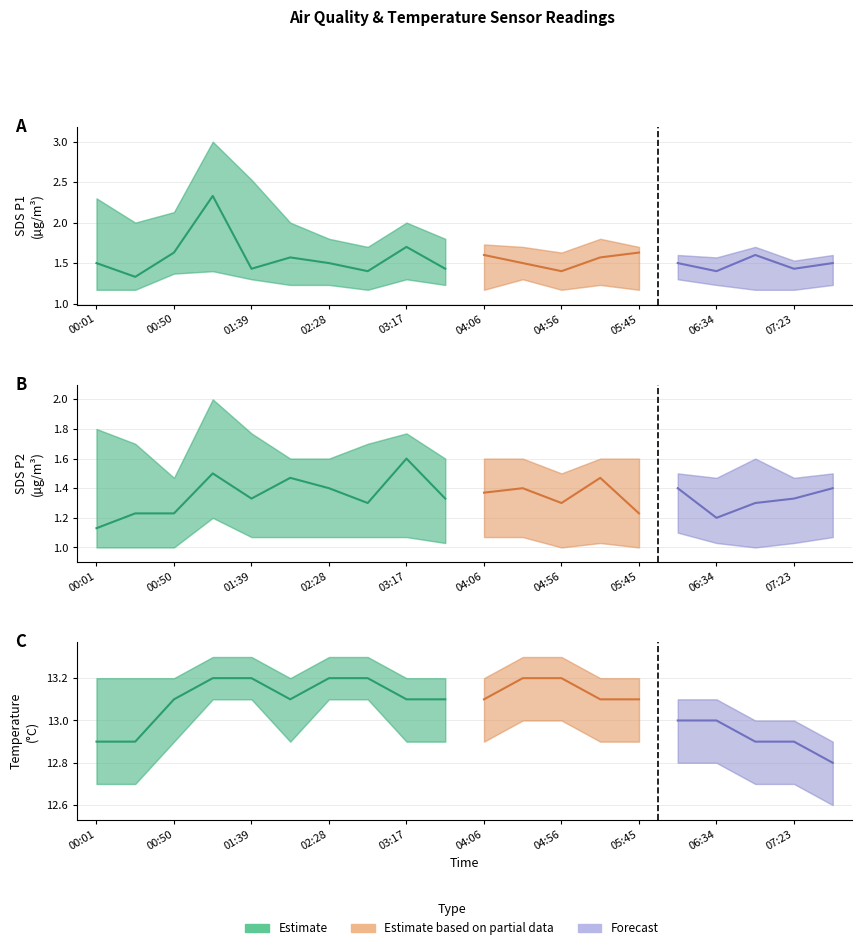

How many lines are shown in the chart?

3